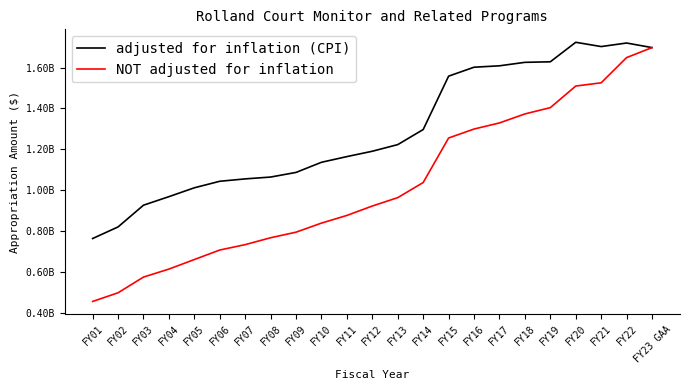

Which series has the largest total across all categories?

adjusted for inflation (CPI)